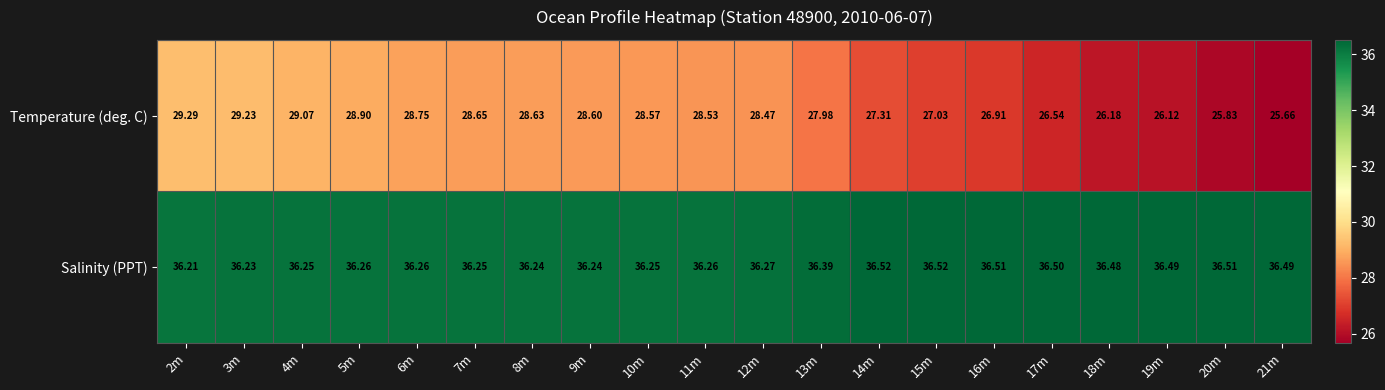

List the series in order of their peak value, highest first.

Salinity (PPT), Temperature (deg. C)